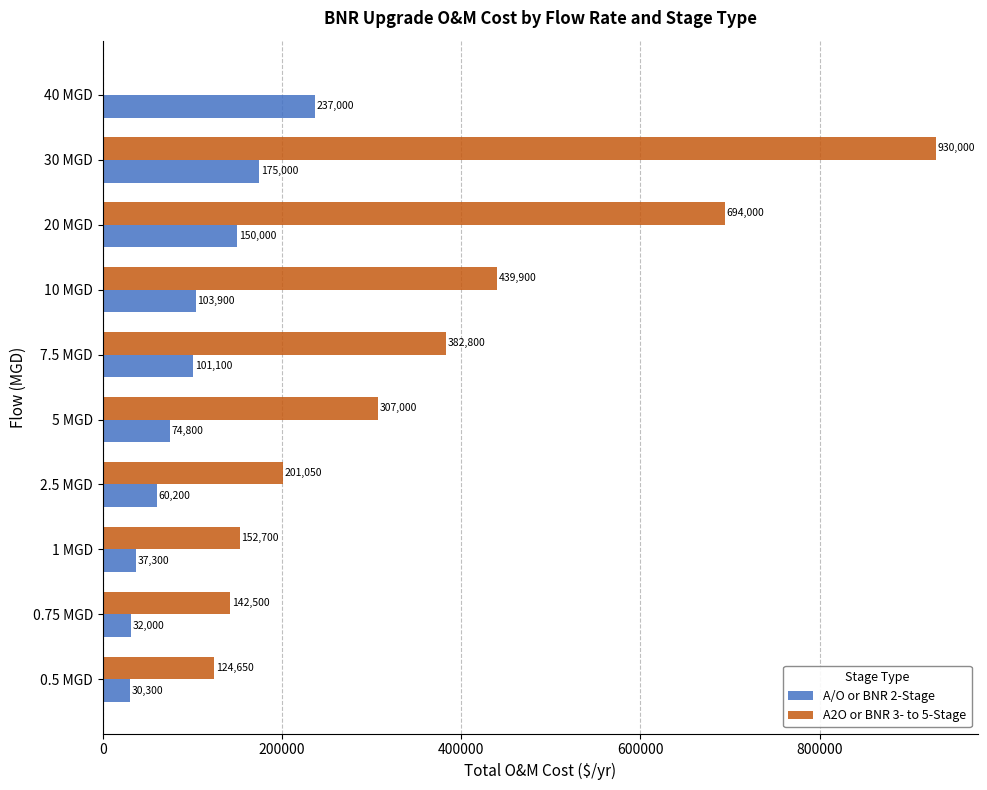

At which category is the sum across all series the highest?

30 MGD